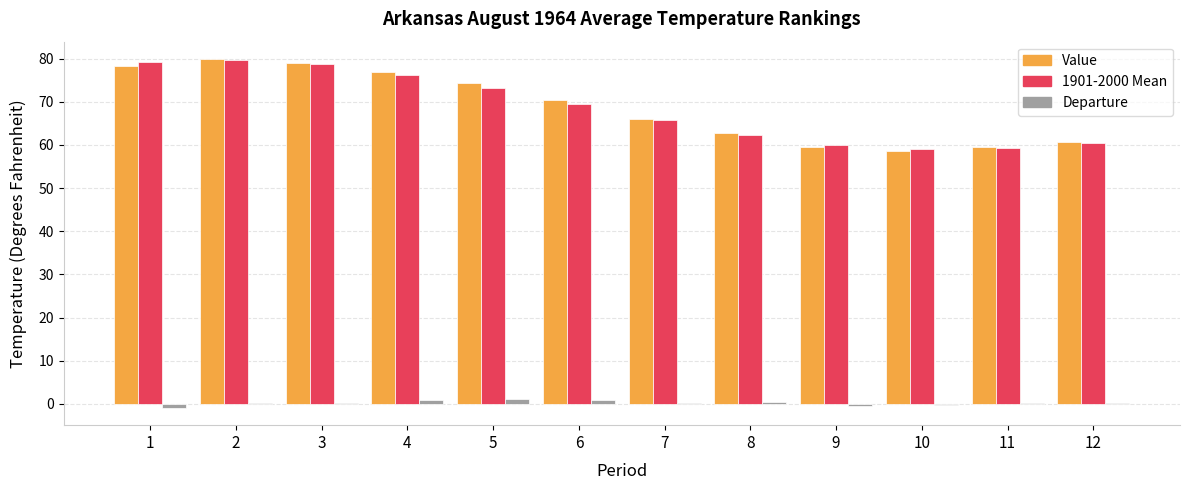

What is the average value of the 1901-2000 Mean series?

68.6